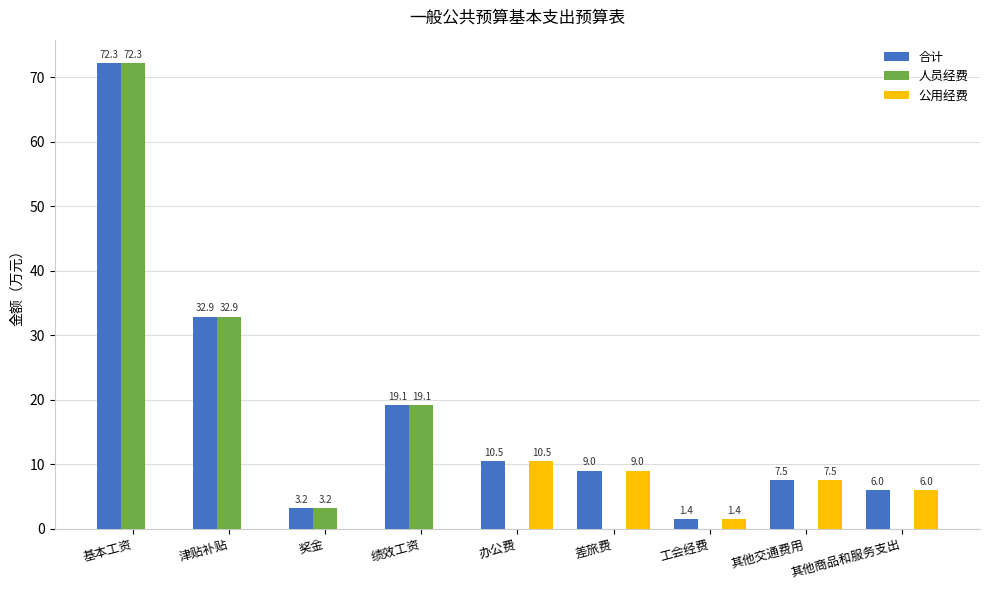

How many groups of bars are there?

9